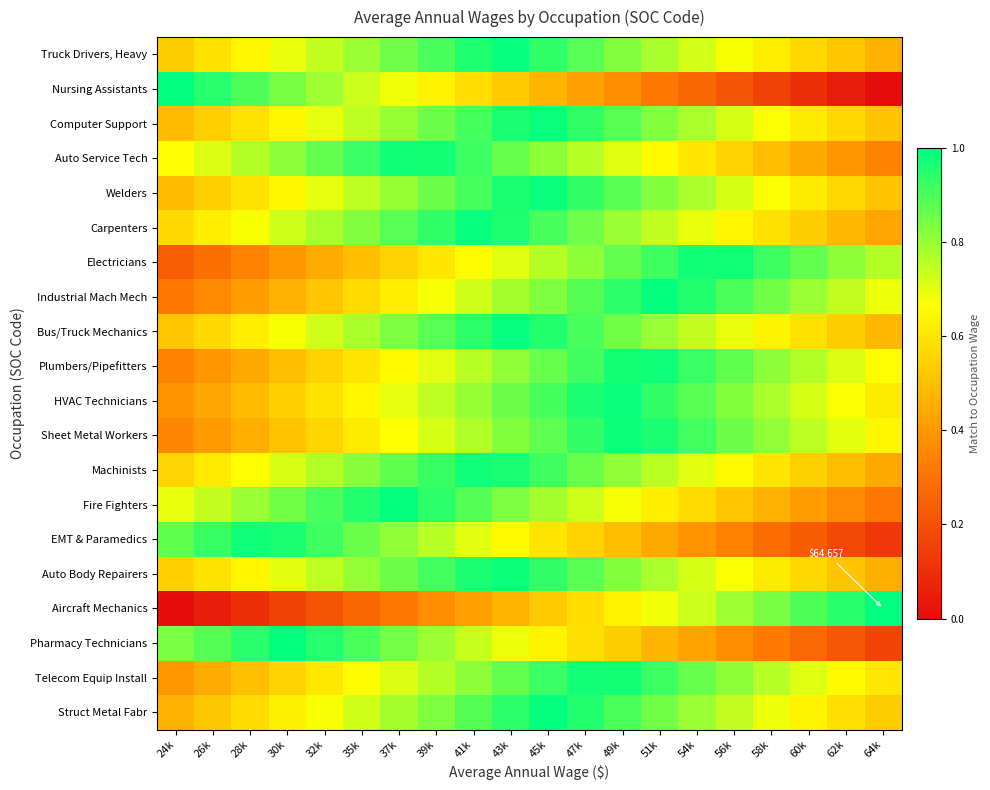

Rank the series at 30k from lowest to highest value.

Aircraft Mechanics, Electricians, Industrial Mach Mech, Plumbers/Pipefitters, Sheet Metal Workers, HVAC Technicians, Telecom Equip Install, Struct Metal Fabr, Computer Support, Welders, Bus/Truck Mechanics, Truck Drivers, Heavy, Auto Body Repairers, Machinists, Carpenters, Auto Service Tech, Nursing Assistants, Fire Fighters, EMT & Paramedics, Pharmacy Technicians